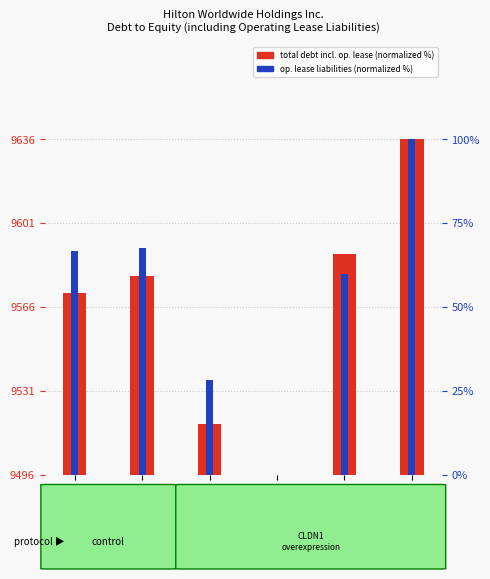

Is the value of op. lease liabilities (normalized %) at 2022-12-31 greater than the value of total debt incl. op. lease (normalized %) at 2023-03-31?

Yes